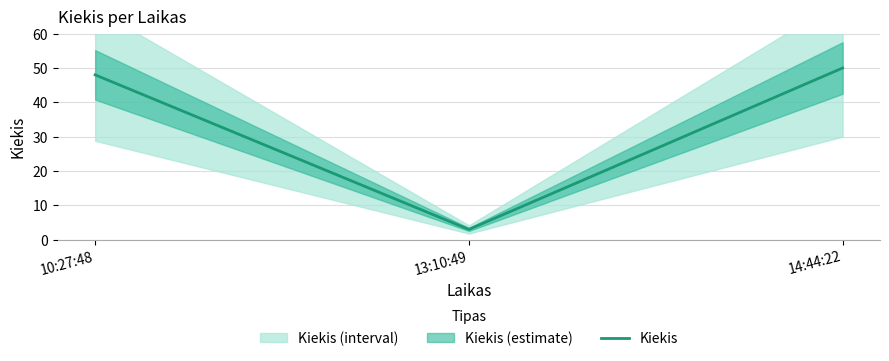

What is the label of the 1st point from the right?

14:44:22